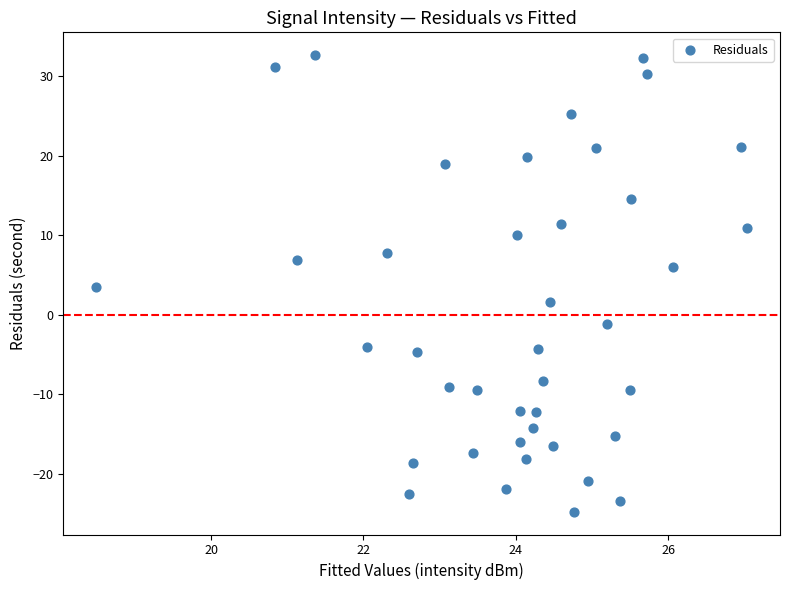

What is the range of Y values (max minus min)?

57.4